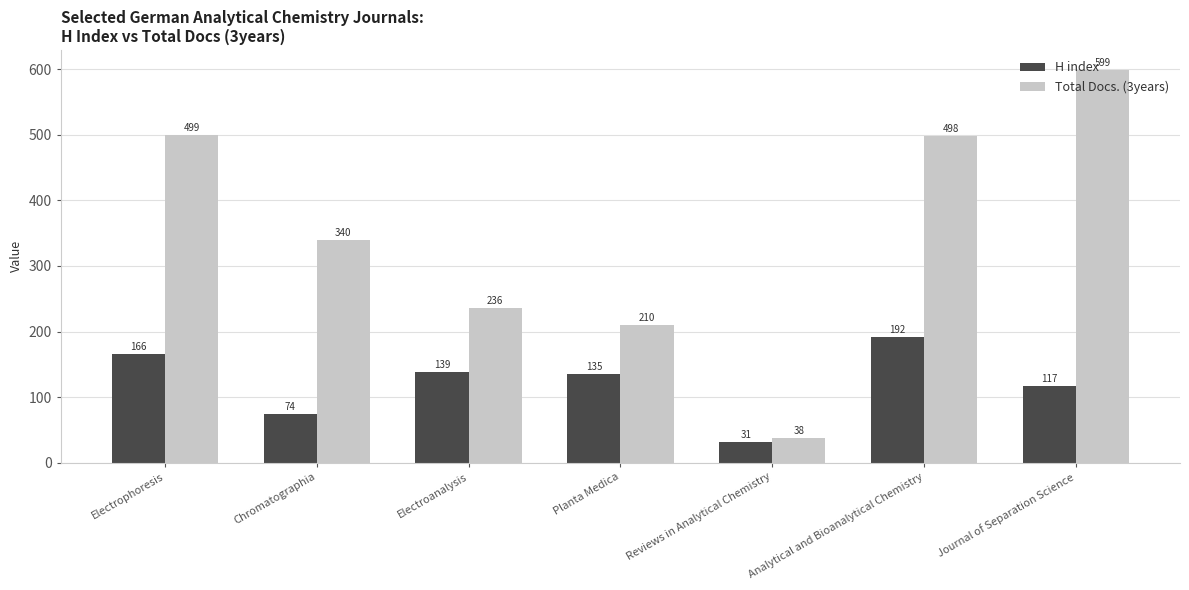

What is the sum of the H index values at Reviews in Analytical Chemistry and Analytical and Bioanalytical Chemistry?

223